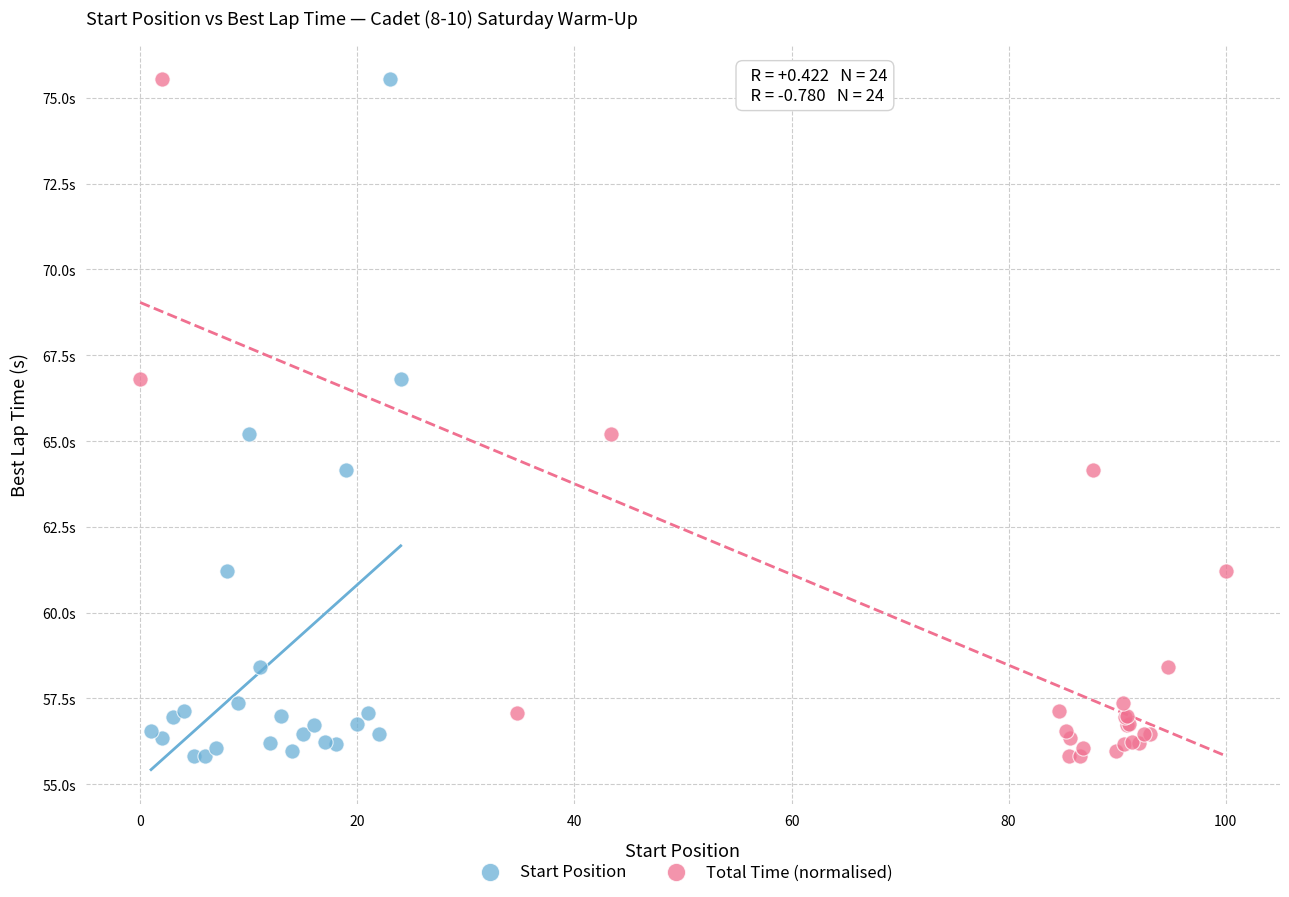

What are all the series names shown in the legend?

Start Position, Total Time (normalised)